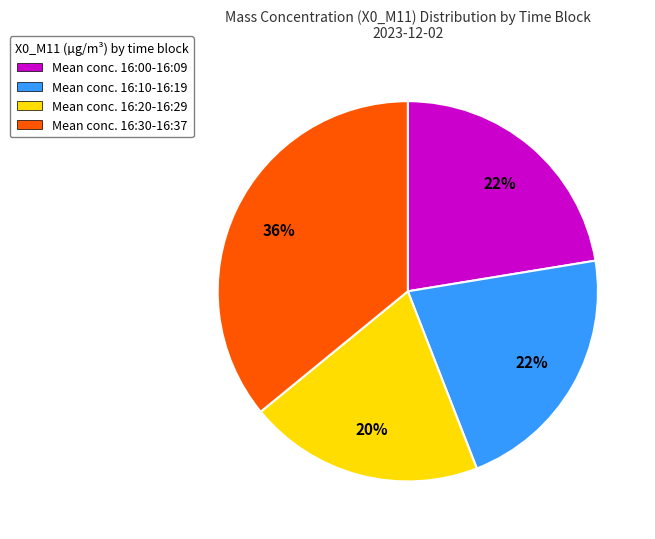

To the nearest percent, what is the average slice percentage?

25%